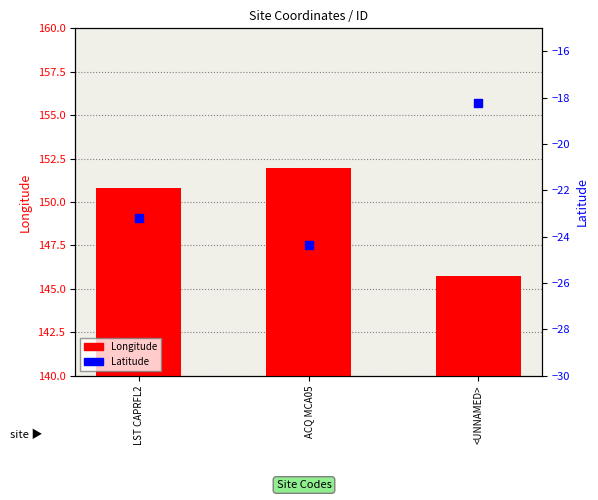

Is the value of Longitude at ACQ MCA05 greater than the value of Latitude at LST CAPRFL2?

Yes